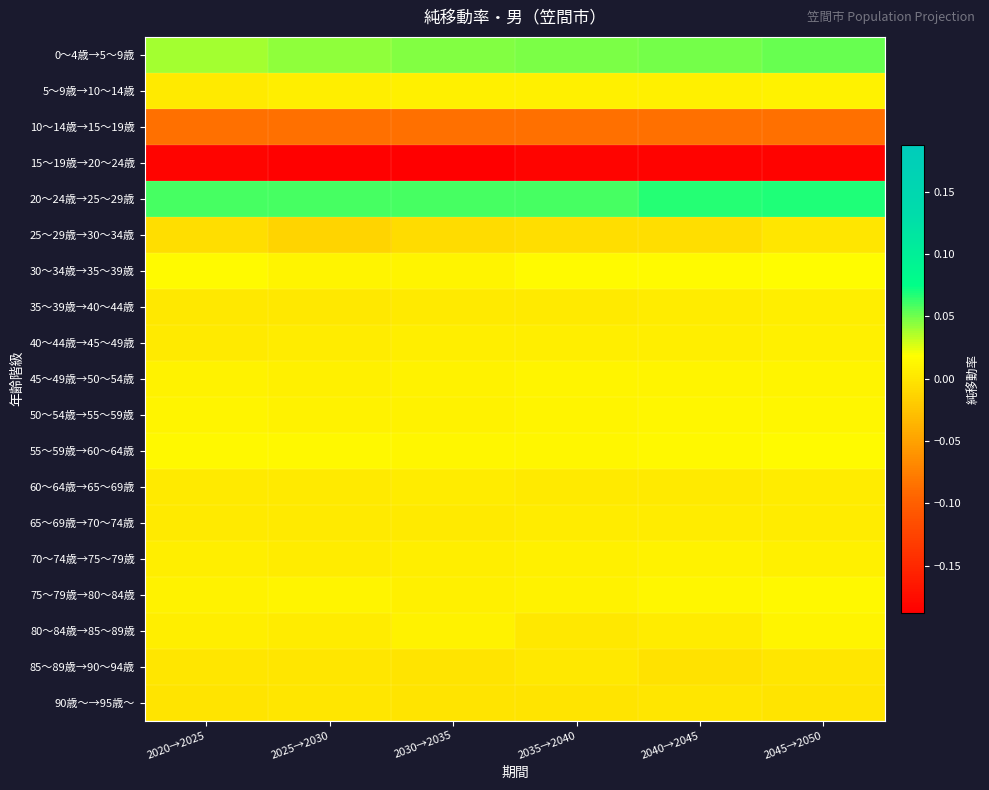

Reading left to right, extract all data points from this chart.

0～4歳→5～9歳: 2020→2025=0.0	2025→2030=0.0	2030→2035=0.0	2035→2040=0.0	2040→2045=0.0	2045→2050=0.1
5～9歳→10～14歳: 2020→2025=0.0	2025→2030=0.0	2030→2035=0.0	2035→2040=0.0	2040→2045=0.0	2045→2050=0.0
10～14歳→15～19歳: 2020→2025=-0.1	2025→2030=-0.1	2030→2035=-0.1	2035→2040=-0.1	2040→2045=-0.1	2045→2050=-0.1
15～19歳→20～24歳: 2020→2025=-0.2	2025→2030=-0.2	2030→2035=-0.2	2035→2040=-0.2	2040→2045=-0.2	2045→2050=-0.2
20～24歳→25～29歳: 2020→2025=0.1	2025→2030=0.1	2030→2035=0.1	2035→2040=0.1	2040→2045=0.1	2045→2050=0.1
25～29歳→30～34歳: 2020→2025=-0.0	2025→2030=-0.0	2030→2035=-0.0	2035→2040=-0.0	2040→2045=-0.0	2045→2050=0.0
30～34歳→35～39歳: 2020→2025=0.0	2025→2030=0.0	2030→2035=0.0	2035→2040=0.0	2040→2045=0.0	2045→2050=0.0
35～39歳→40～44歳: 2020→2025=0.0	2025→2030=0.0	2030→2035=0.0	2035→2040=0.0	2040→2045=0.0	2045→2050=0.0
40～44歳→45～49歳: 2020→2025=0.0	2025→2030=0.0	2030→2035=0.0	2035→2040=0.0	2040→2045=0.0	2045→2050=0.0
45～49歳→50～54歳: 2020→2025=0.0	2025→2030=0.0	2030→2035=0.0	2035→2040=0.0	2040→2045=0.0	2045→2050=0.0
50～54歳→55～59歳: 2020→2025=0.0	2025→2030=0.0	2030→2035=0.0	2035→2040=0.0	2040→2045=0.0	2045→2050=0.0
55～59歳→60～64歳: 2020→2025=0.0	2025→2030=0.0	2030→2035=0.0	2035→2040=0.0	2040→2045=0.0	2045→2050=0.0
60～64歳→65～69歳: 2020→2025=0.0	2025→2030=0.0	2030→2035=0.0	2035→2040=0.0	2040→2045=0.0	2045→2050=0.0
65～69歳→70～74歳: 2020→2025=0.0	2025→2030=0.0	2030→2035=0.0	2035→2040=0.0	2040→2045=0.0	2045→2050=0.0
70～74歳→75～79歳: 2020→2025=0.0	2025→2030=0.0	2030→2035=0.0	2035→2040=0.0	2040→2045=0.0	2045→2050=0.0
75～79歳→80～84歳: 2020→2025=0.0	2025→2030=0.0	2030→2035=0.0	2035→2040=0.0	2040→2045=0.0	2045→2050=0.0
80～84歳→85～89歳: 2020→2025=0.0	2025→2030=0.0	2030→2035=0.0	2035→2040=0.0	2040→2045=0.0	2045→2050=0.0
85～89歳→90～94歳: 2020→2025=0.0	2025→2030=0.0	2030→2035=-0.0	2035→2040=0.0	2040→2045=-0.0	2045→2050=0.0
90歳～→95歳～: 2020→2025=-0.0	2025→2030=0.0	2030→2035=-0.0	2035→2040=-0.0	2040→2045=0.0	2045→2050=-0.0